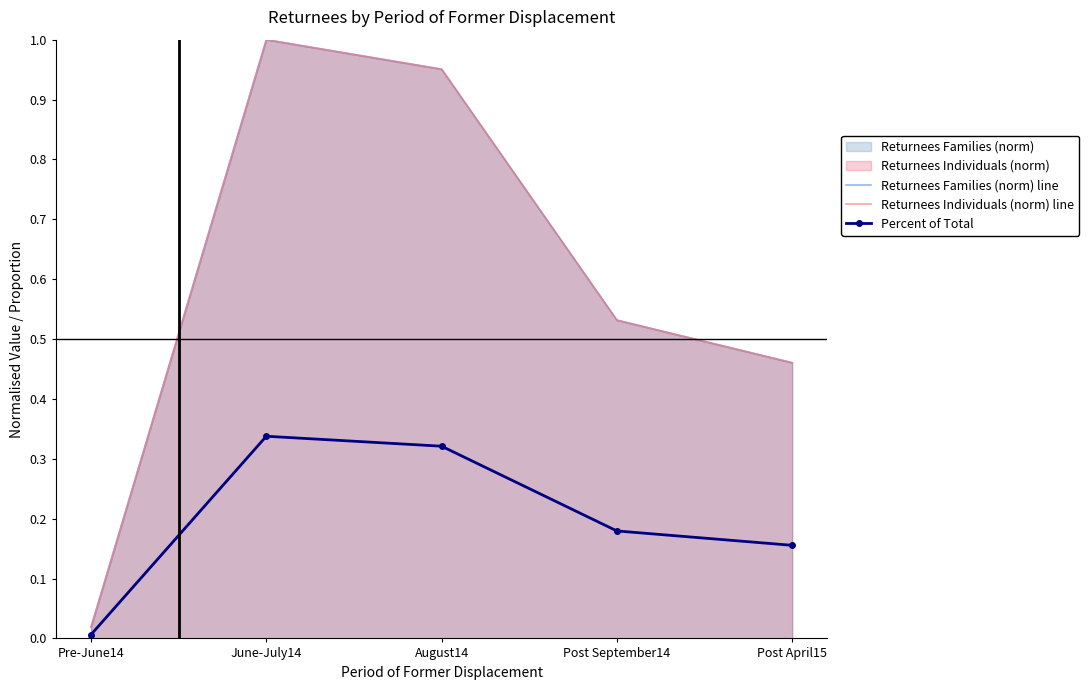

Reading right to left, extract all data points from this chart.

Returnees Families (norm) line: 0.5	0.5	1.0	1.0	0.0
Returnees Individuals (norm) line: 0.5	0.5	1.0	1.0	0.0
Percent of Total: 0.2	0.2	0.3	0.3	0.0